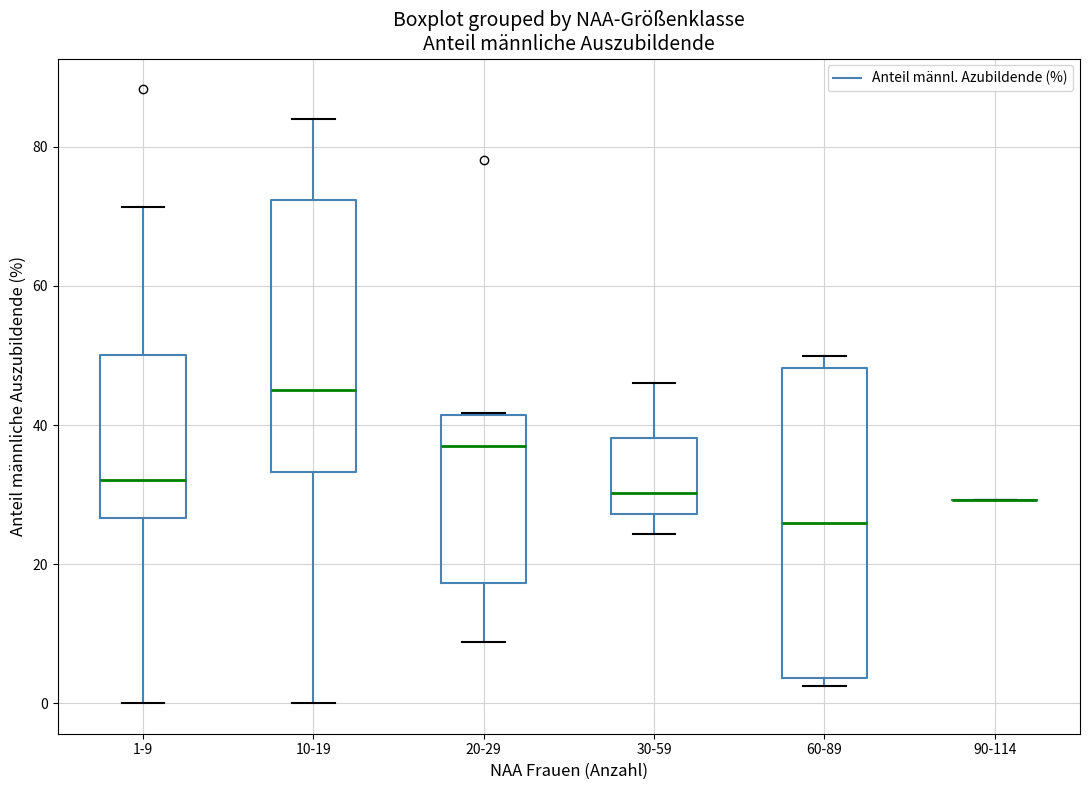

Which box is the tallest, from its lower edge to its upper edge?

60-89